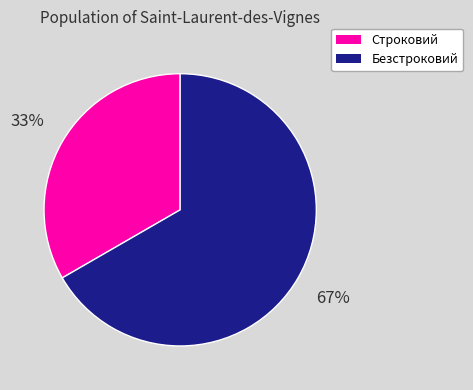

How many slices are in this pie chart?

2